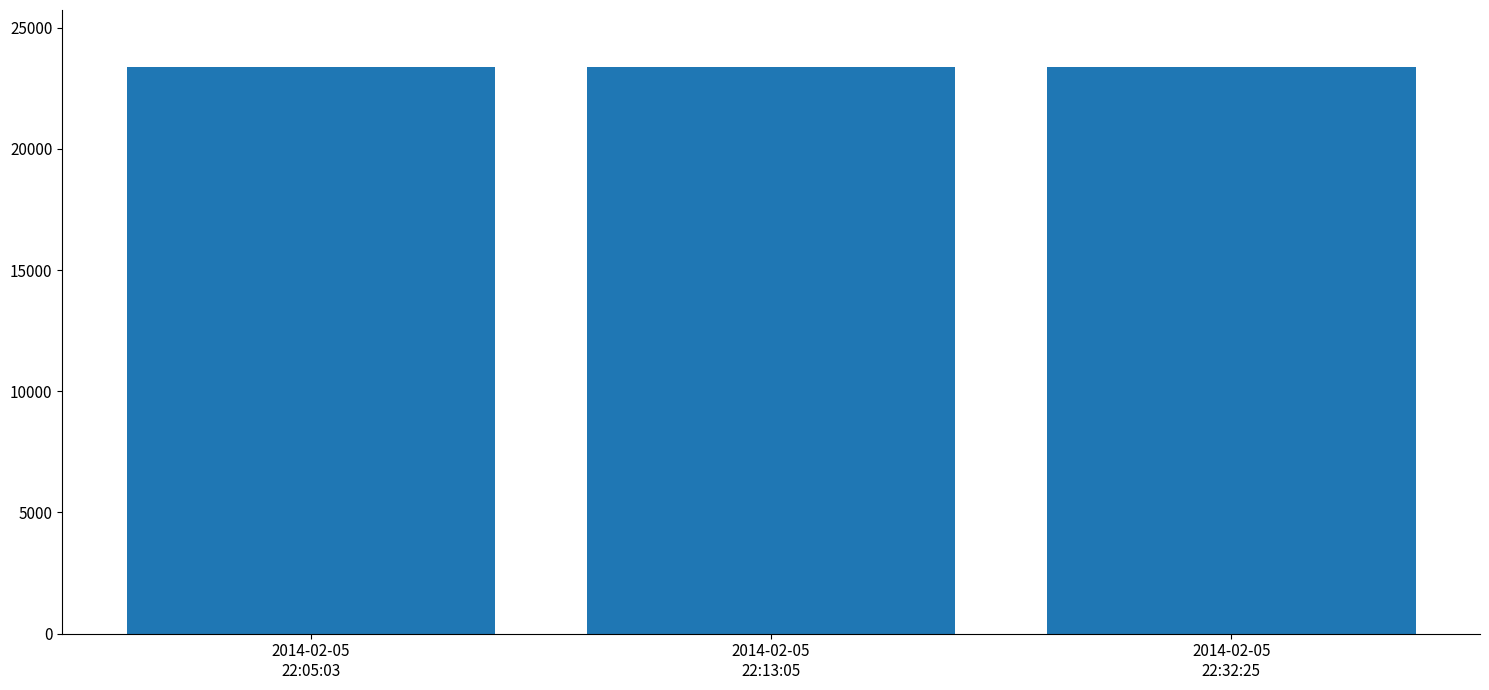

What is the ratio of the value at 2014-02-05
22:32:25 to the value at 2014-02-05
22:13:05?

1.0